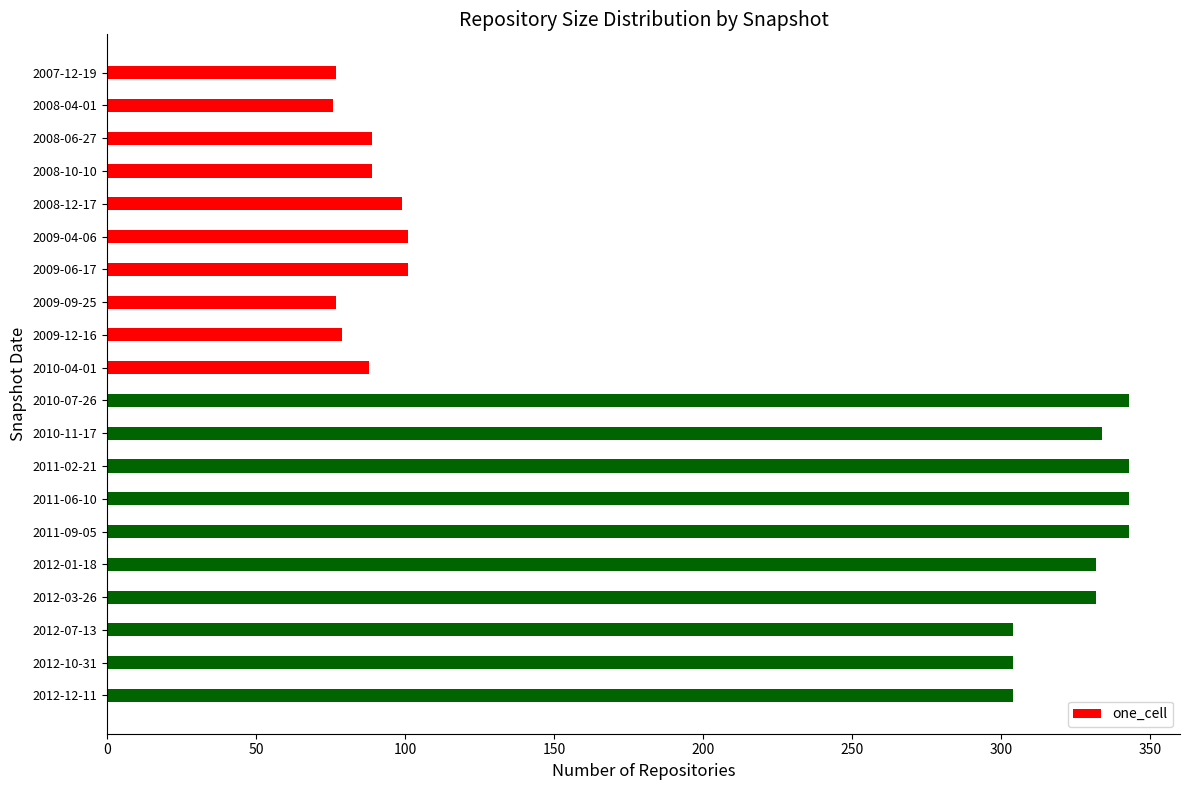

What is the change in value from 2009-09-25 to 2012-10-31?

+227